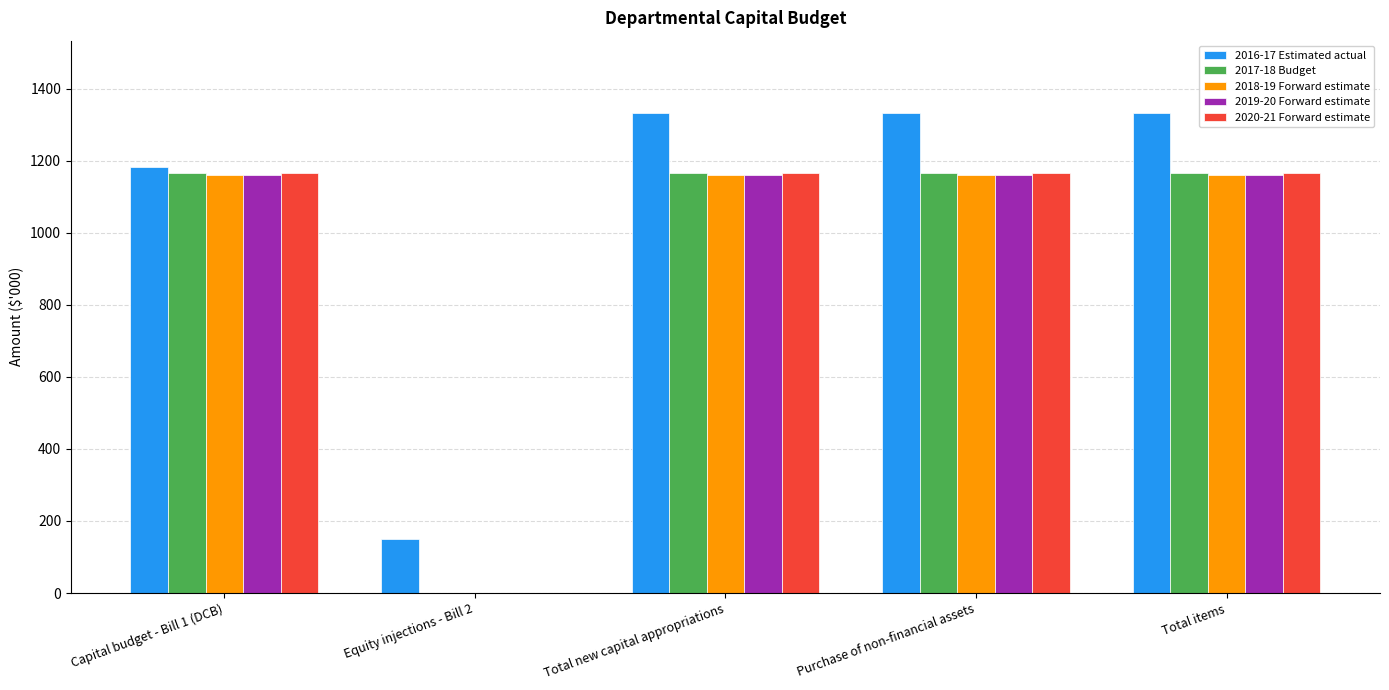

Which series has the largest total across all categories?

2016-17 Estimated actual